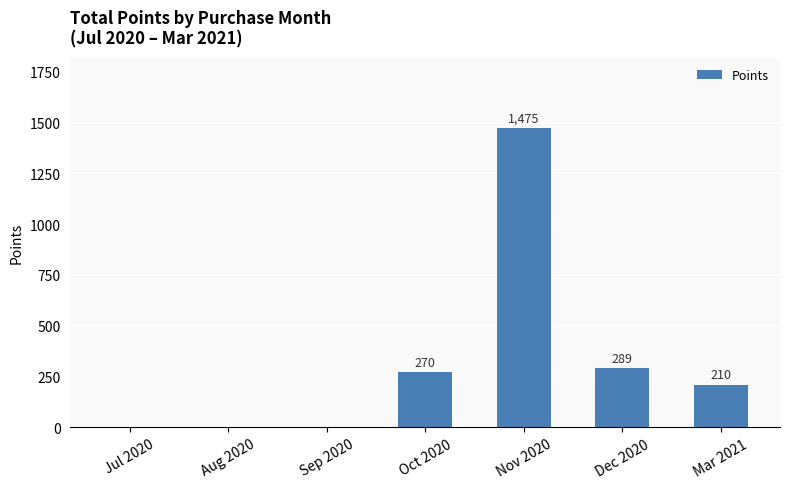

Reading left to right, list all the values displayed in this chart.

Jul 2020=0	Aug 2020=0	Sep 2020=0	Oct 2020=270	Nov 2020=1475	Dec 2020=289	Mar 2021=210